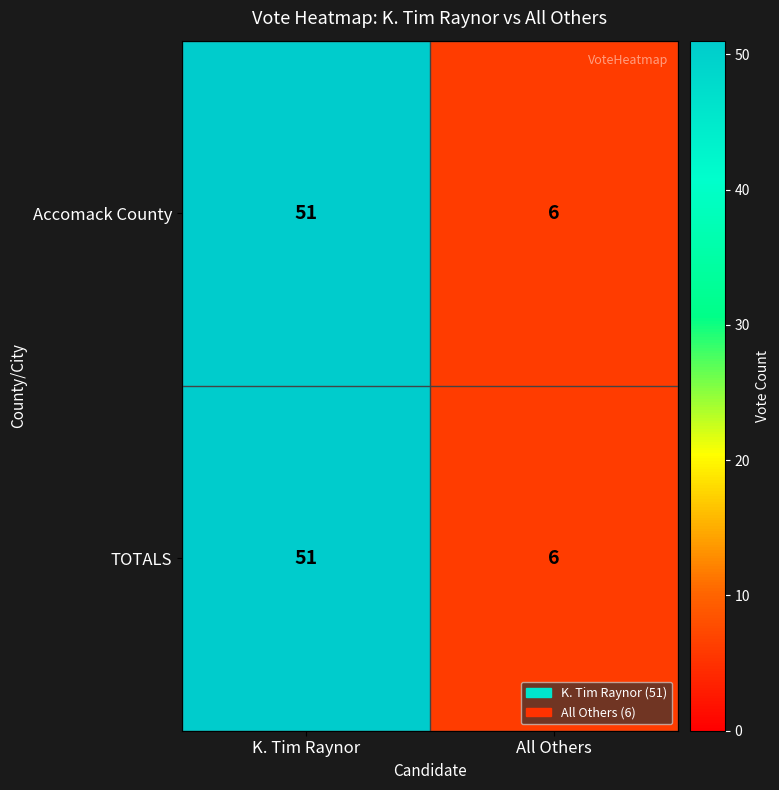

The value of Accomack County at All Others is 3. True or false?

False